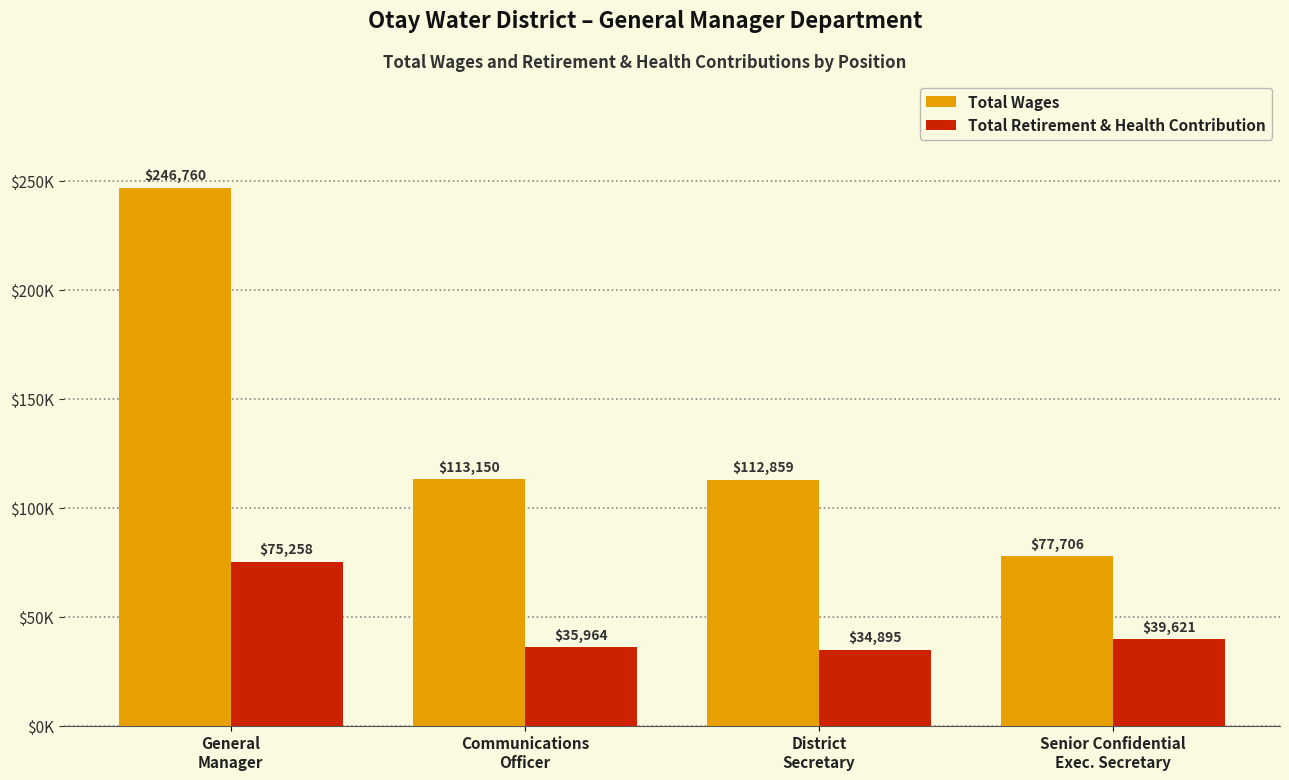

List the series in order of their overall mean, highest first.

Total Wages, Total Retirement & Health Contribution